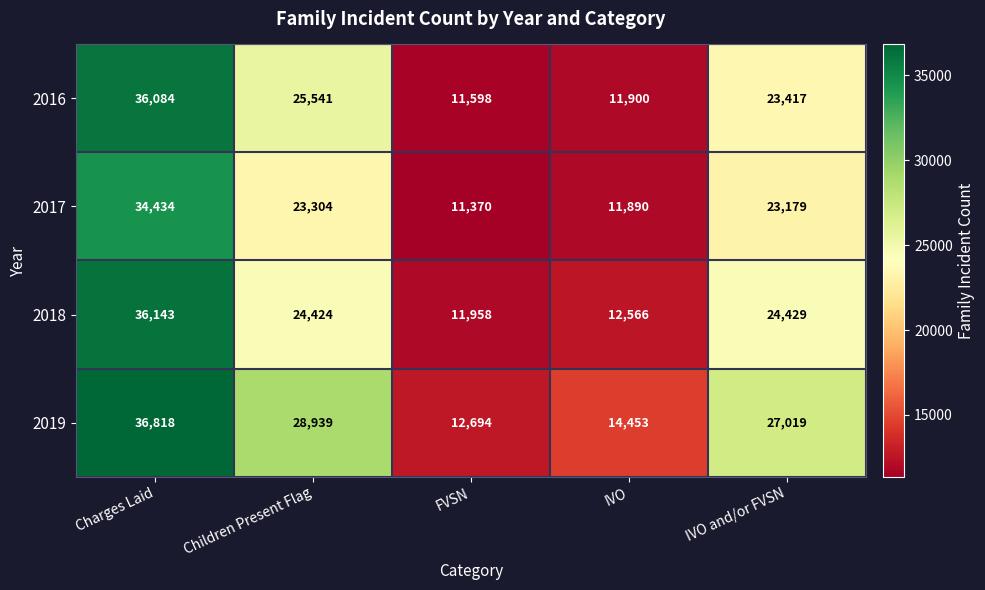

Reading left to right, transcribe all the data shown in this chart.

2016: Charges Laid=36084	Children Present Flag=25541	FVSN=11598	IVO=11900	IVO and/or FVSN=23417
2017: Charges Laid=34434	Children Present Flag=23304	FVSN=11370	IVO=11890	IVO and/or FVSN=23179
2018: Charges Laid=36143	Children Present Flag=24424	FVSN=11958	IVO=12566	IVO and/or FVSN=24429
2019: Charges Laid=36818	Children Present Flag=28939	FVSN=12694	IVO=14453	IVO and/or FVSN=27019